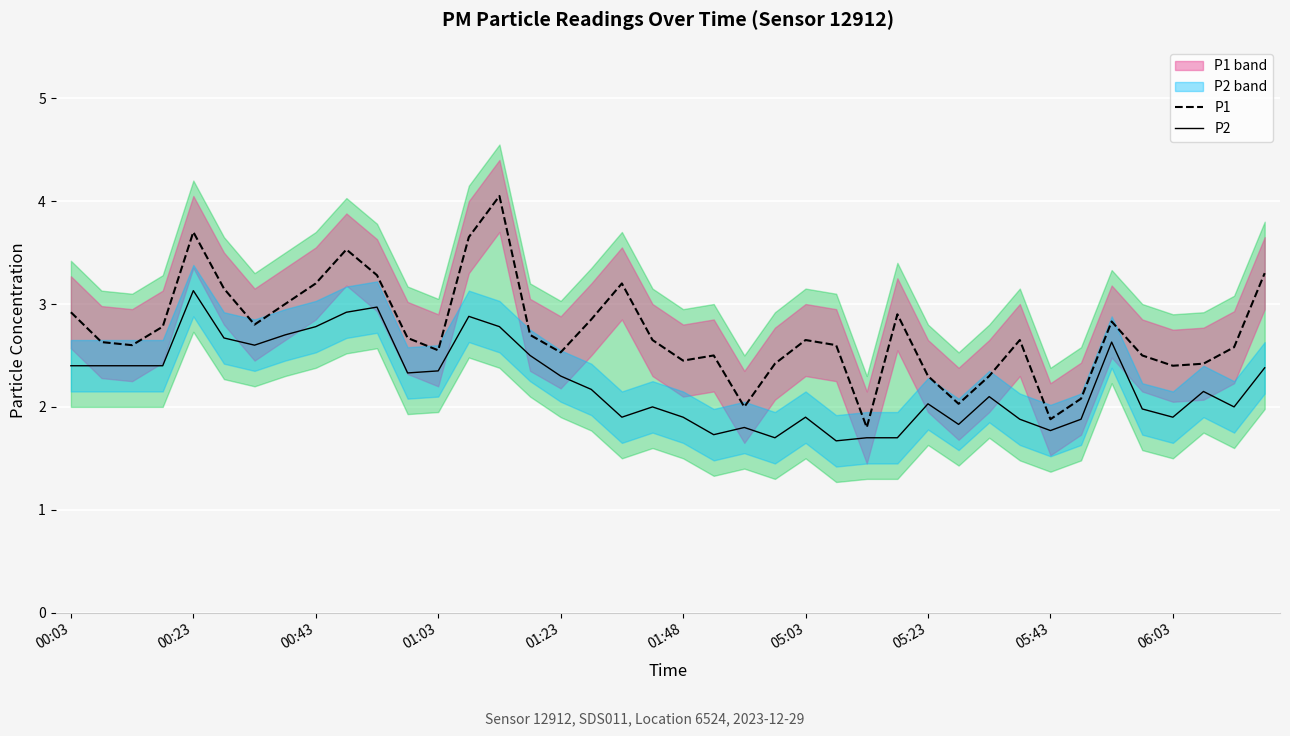

List the series in order of their peak value, highest first.

P1, P2